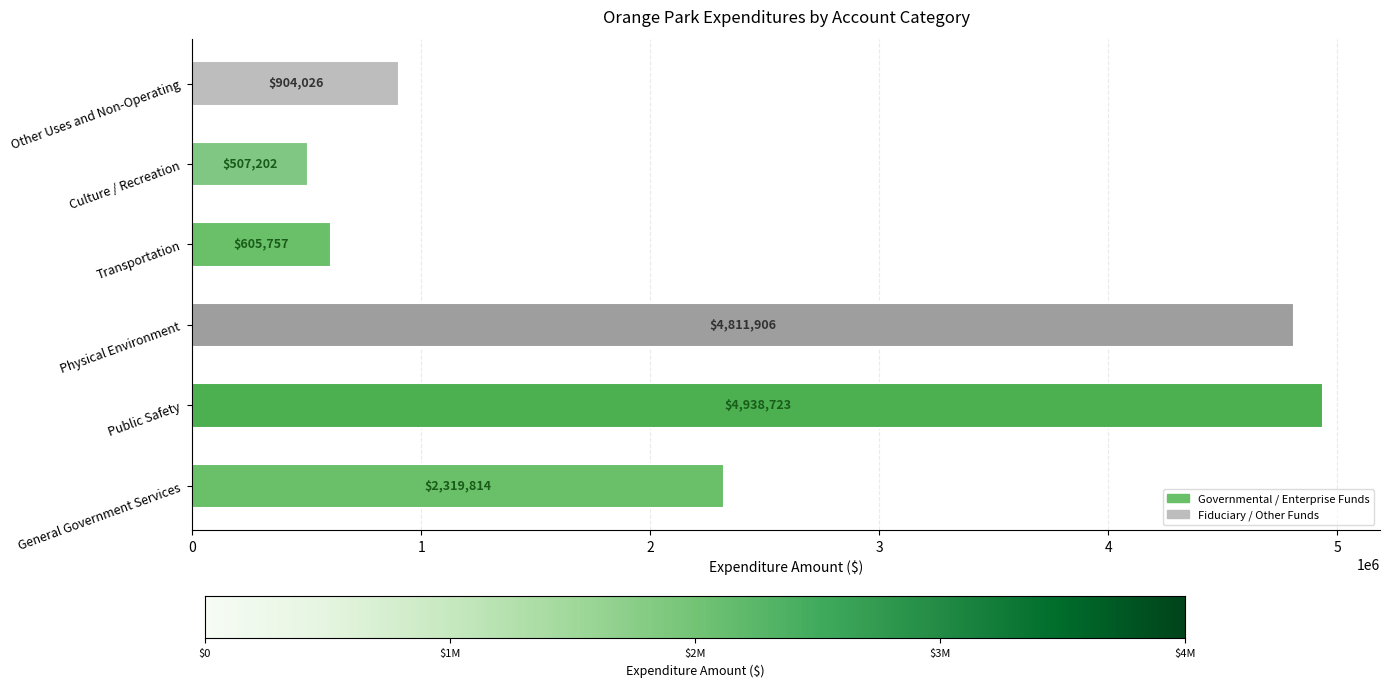

True or false: the data shows 4938723 at Public Safety.

True